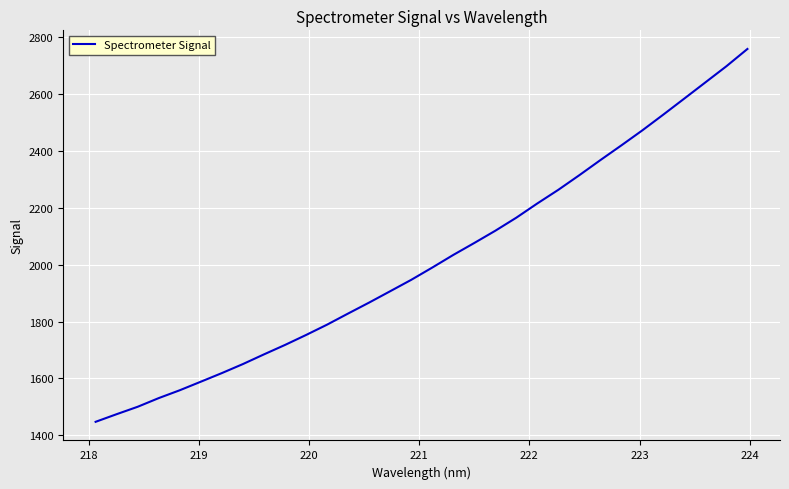

What is the difference between the maximum and minimum values?

1311.8